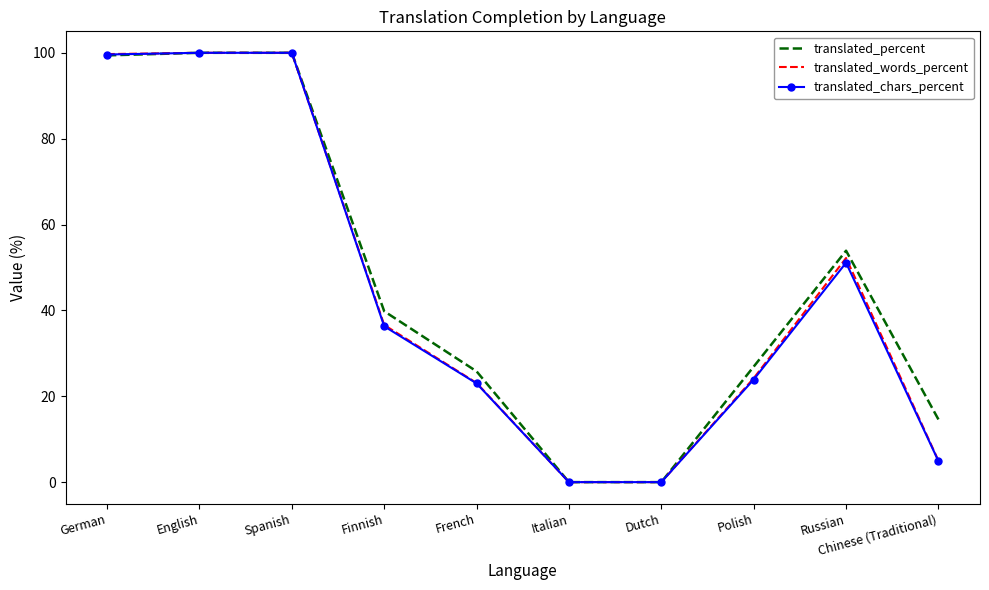

What is the sum of all translated_chars_percent values?

438.8